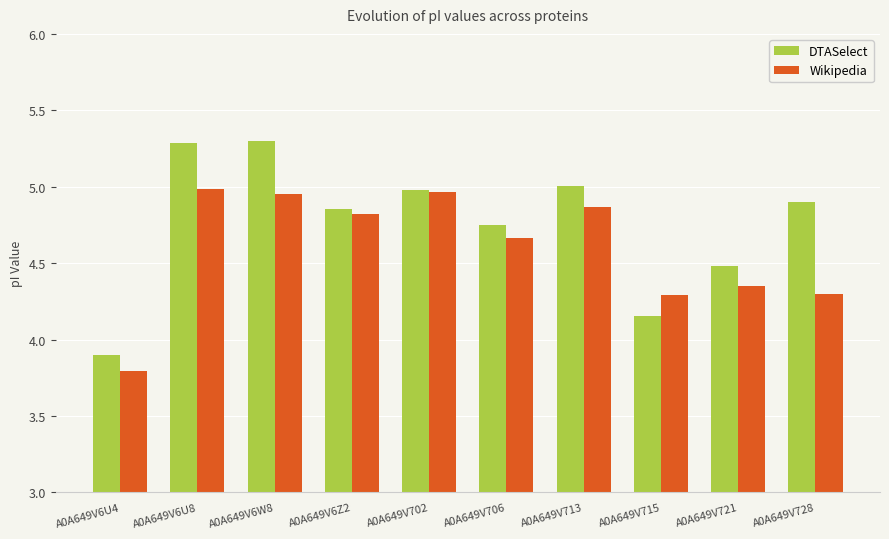

Rank the series by their maximum value, from lowest to highest.

Wikipedia, DTASelect